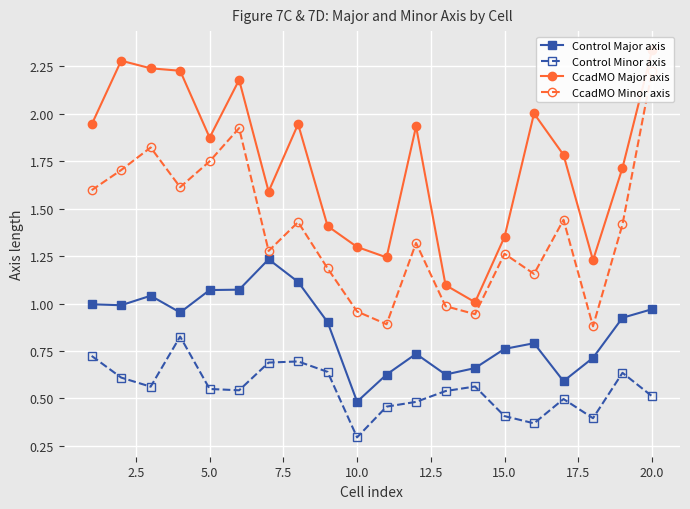

List the series in order of their overall mean, highest first.

CcadMO Major axis, CcadMO Minor axis, Control Major axis, Control Minor axis